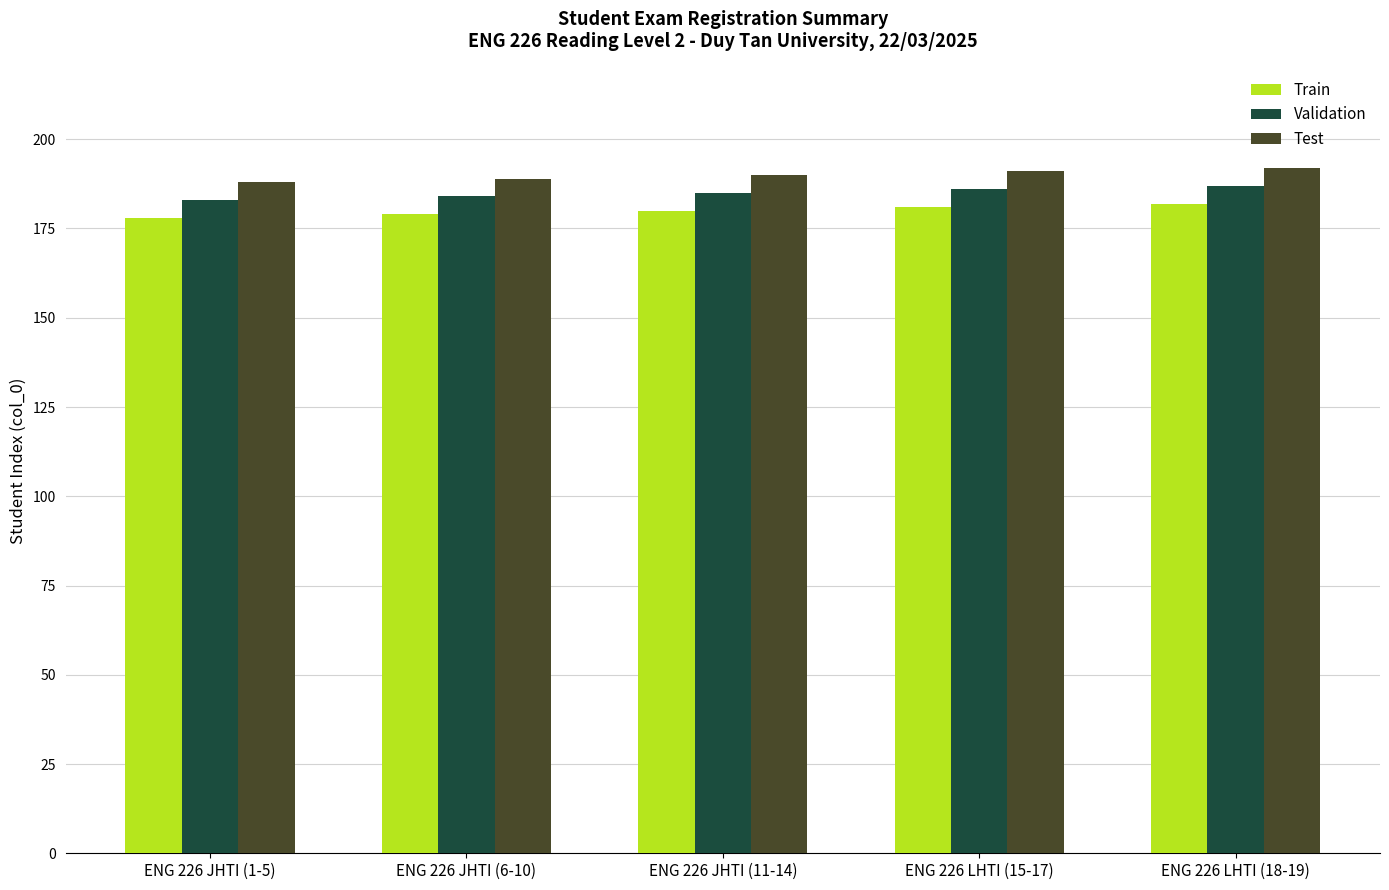

What position from the right is ENG 226 JHTI (11-14)?

3